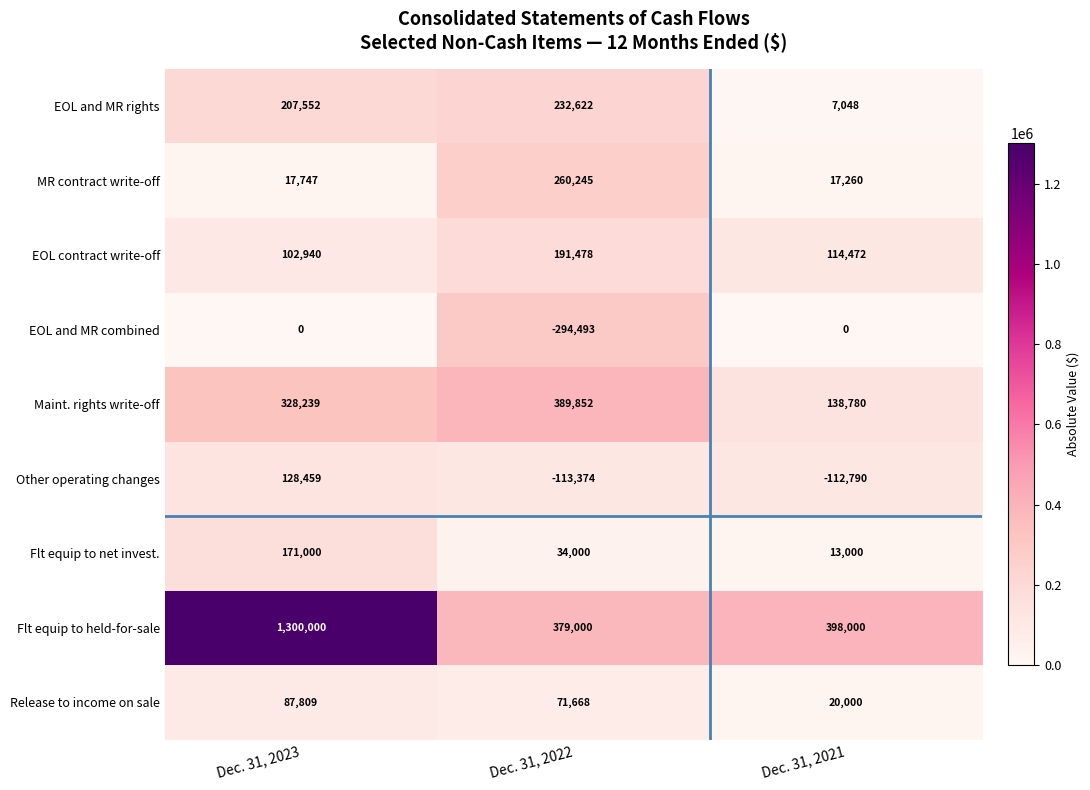

What is the total value across all series at Dec. 31, 2022?

1150998